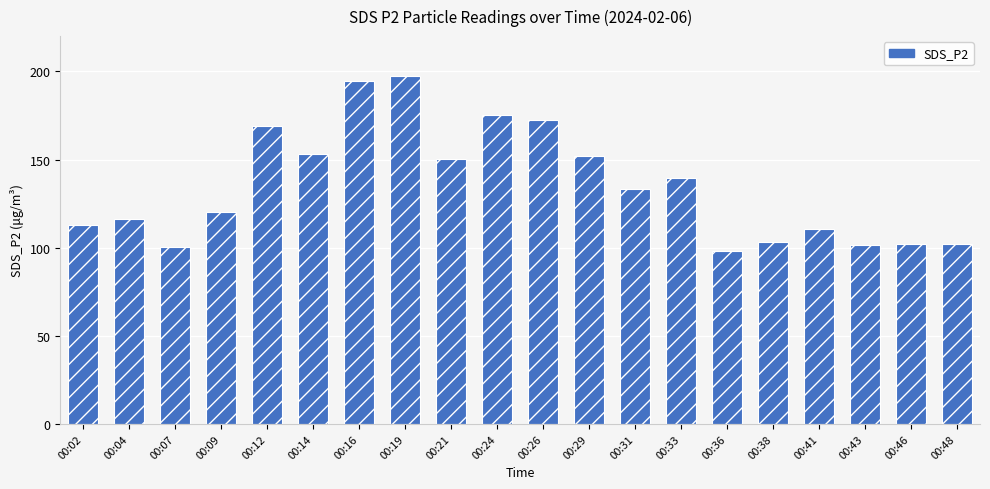

What is the sum of the values at 00:38 and 00:07?

203.4